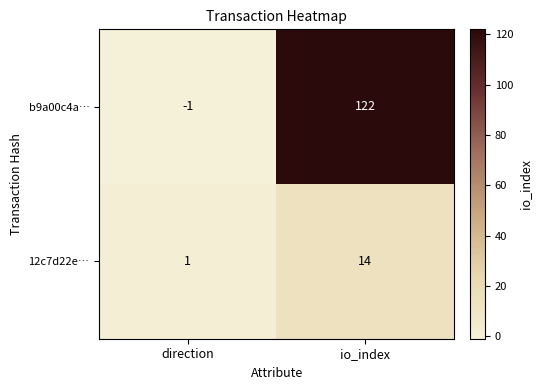

Rank the series at direction from highest to lowest value.

12c7d22e…, b9a00c4a…